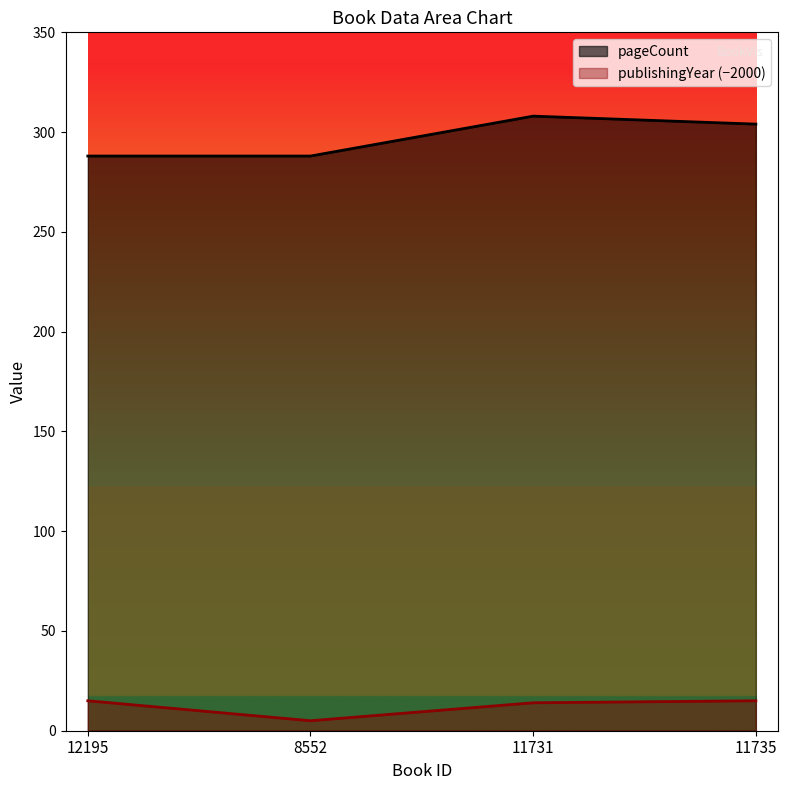

How many data points in pageCount are above 304?

1